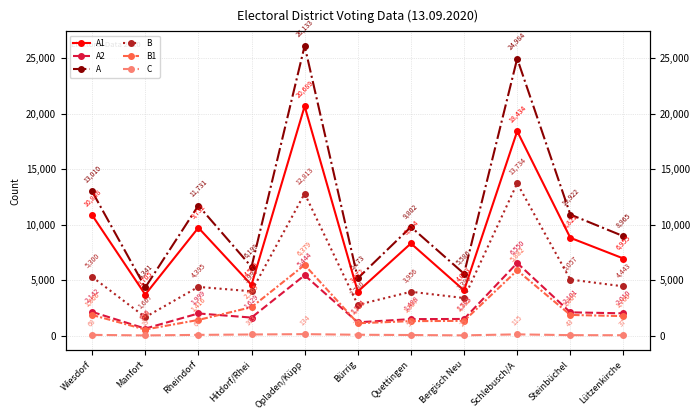

Is it true that C equals 68 at Wiesdorf?

True